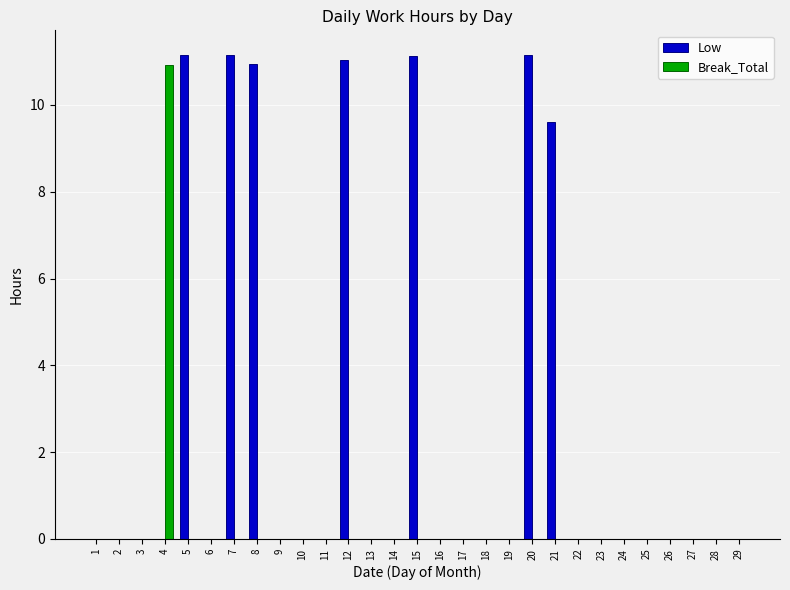

The value of Break_Total at 8 is 0.0. True or false?

True